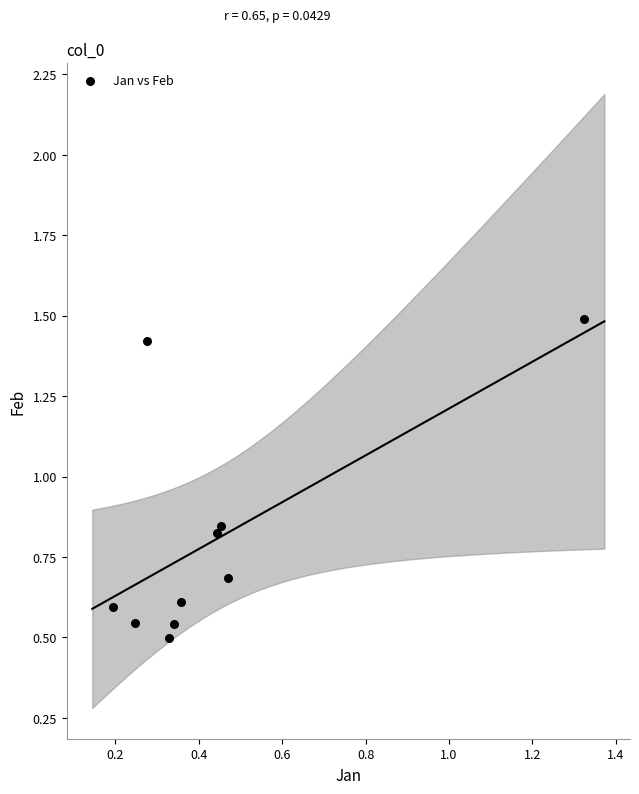

What is the average X value?

0.4